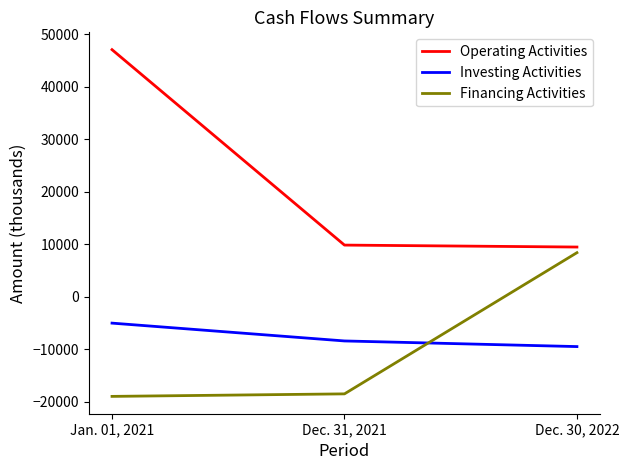

What is the difference between the highest and lowest values at Dec. 30, 2022?

18960